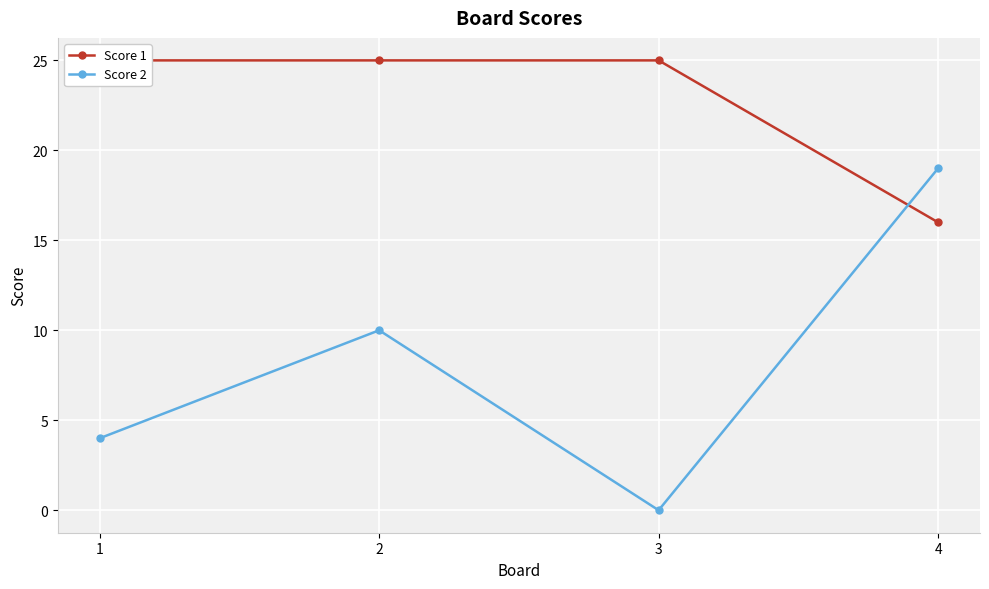

What is the sum of the Score 1 values at 2 and 4?

41